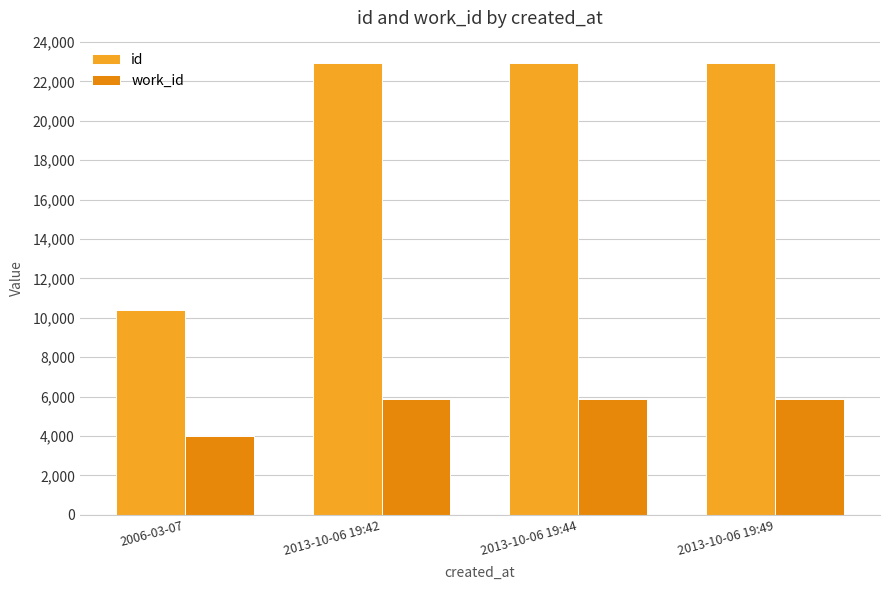

How many bars are there in each group?

2